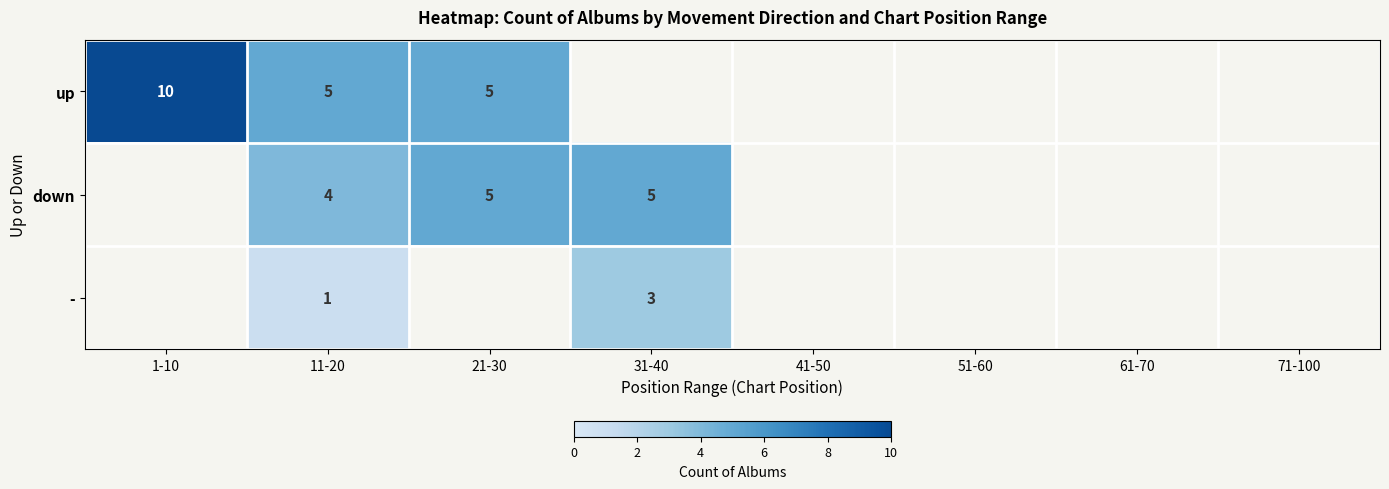

At how many categories does at least one series exceed 5?

1